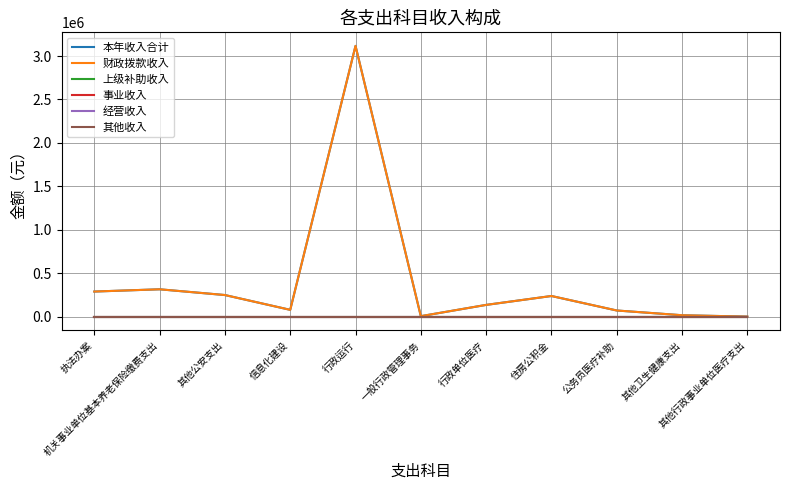

Does the chart display data point markers on the line(s)?

No